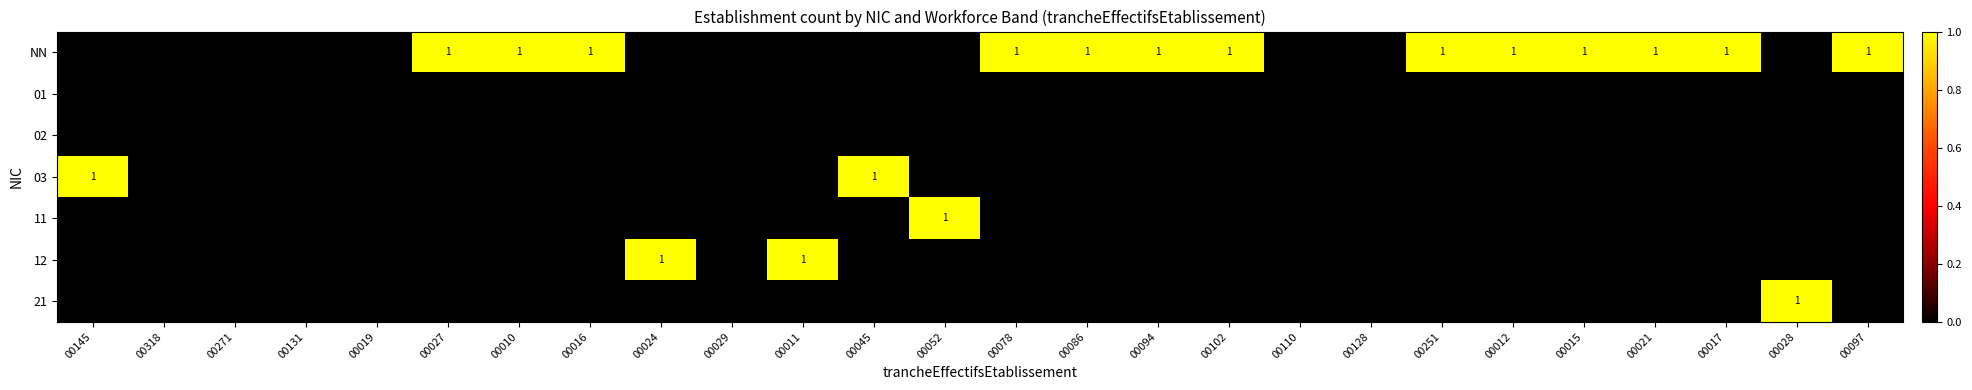

Is the value of 01 at 00012 greater than the value of 12 at 00110?

No